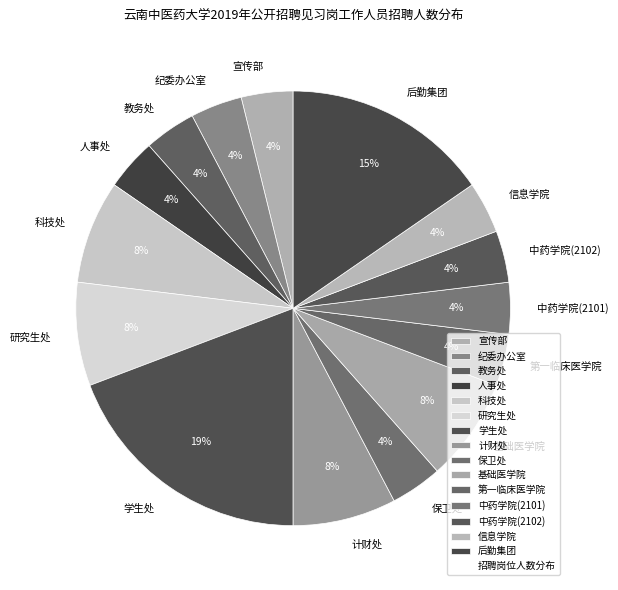

What percentage is the 人事处 slice, to the nearest percent?

4%